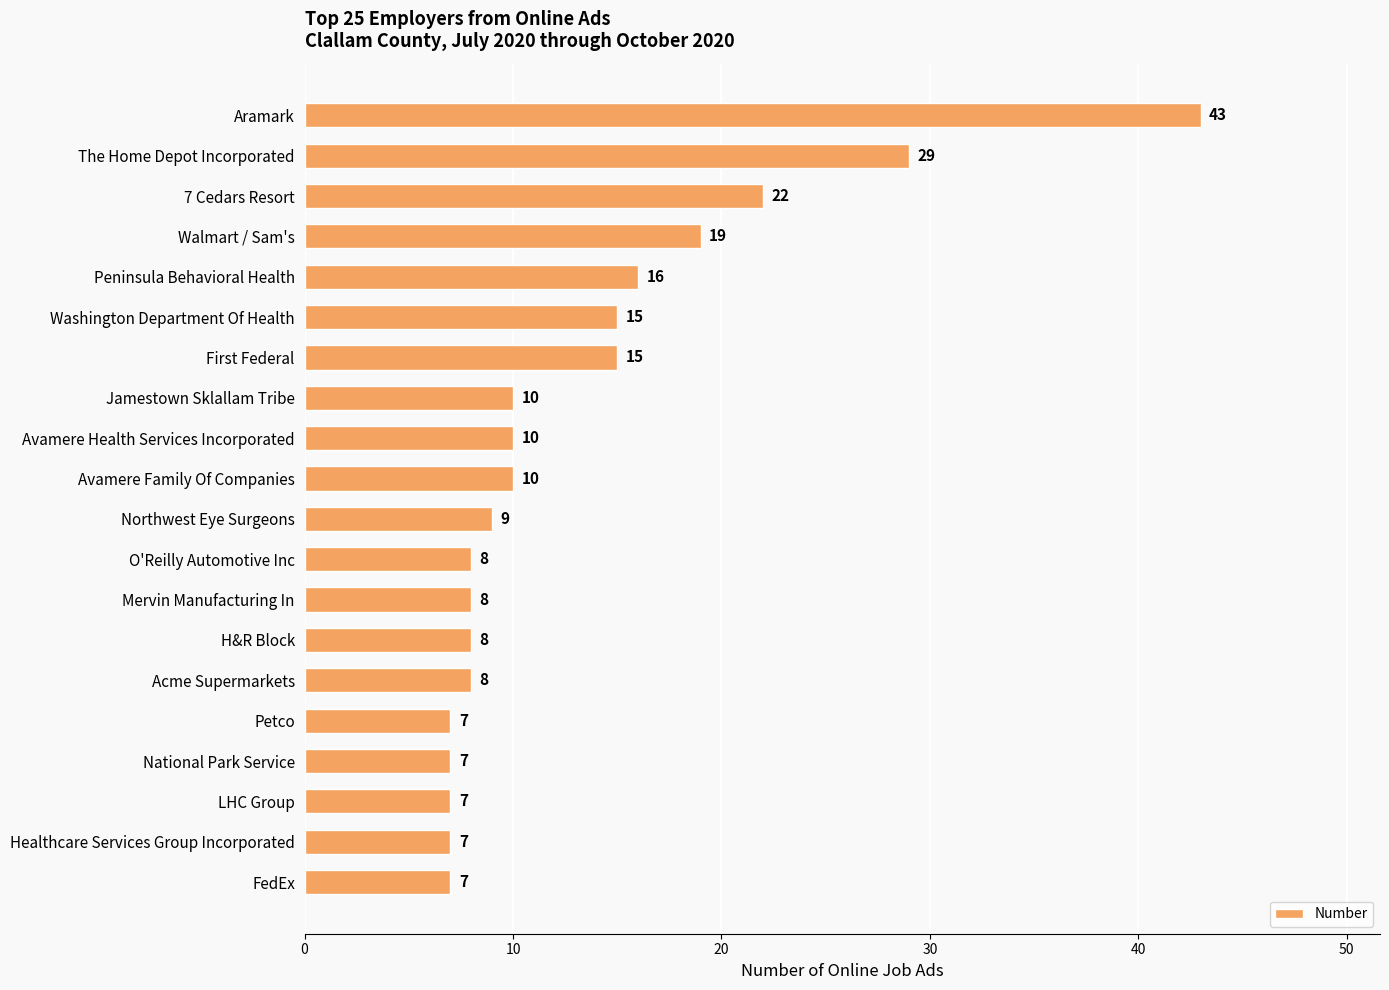

Reading bottom to top, transcribe all the data shown in this chart.

7	7	7	7	7	8	8	8	8	9	10	10	10	15	15	16	19	22	29	43